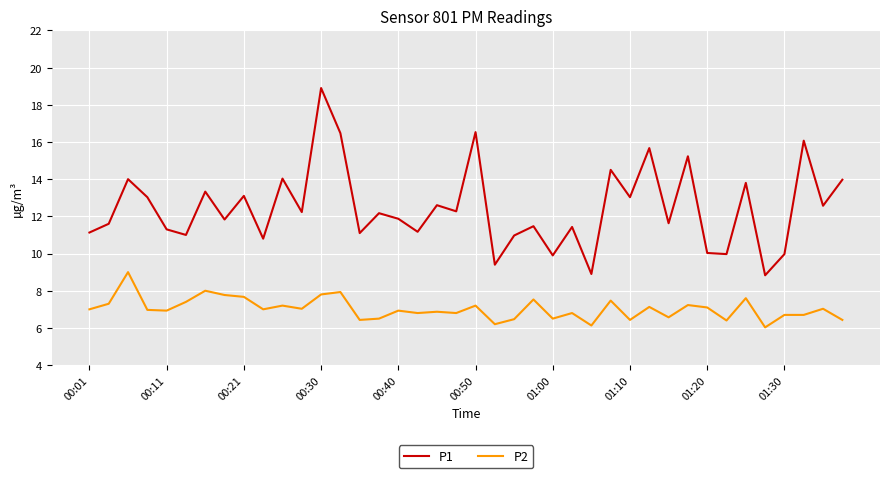

Which series has the widest spread of values?

P1